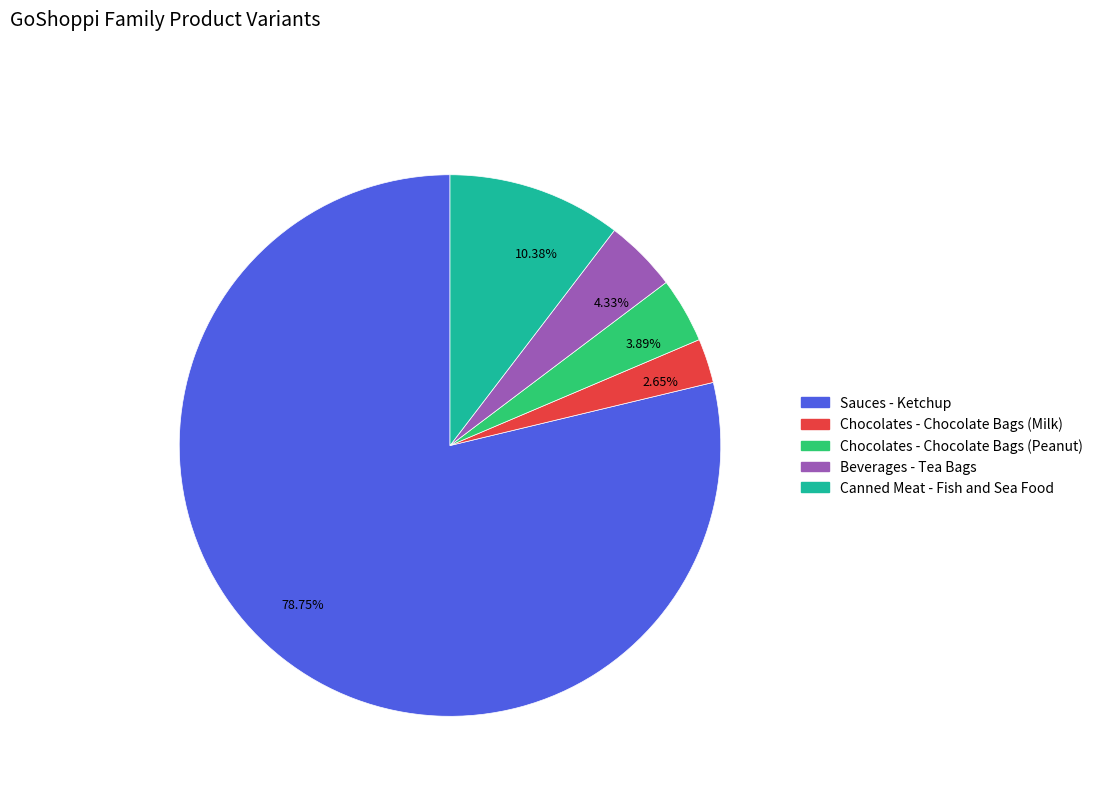

How many segments does this pie chart have?

5